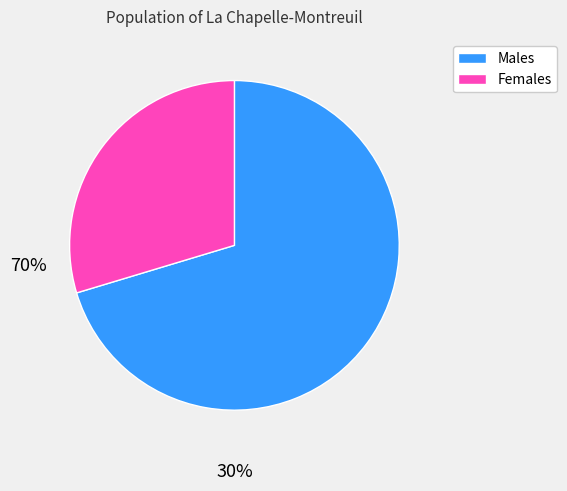

Is there any slice that represents more than half of the pie?

Yes